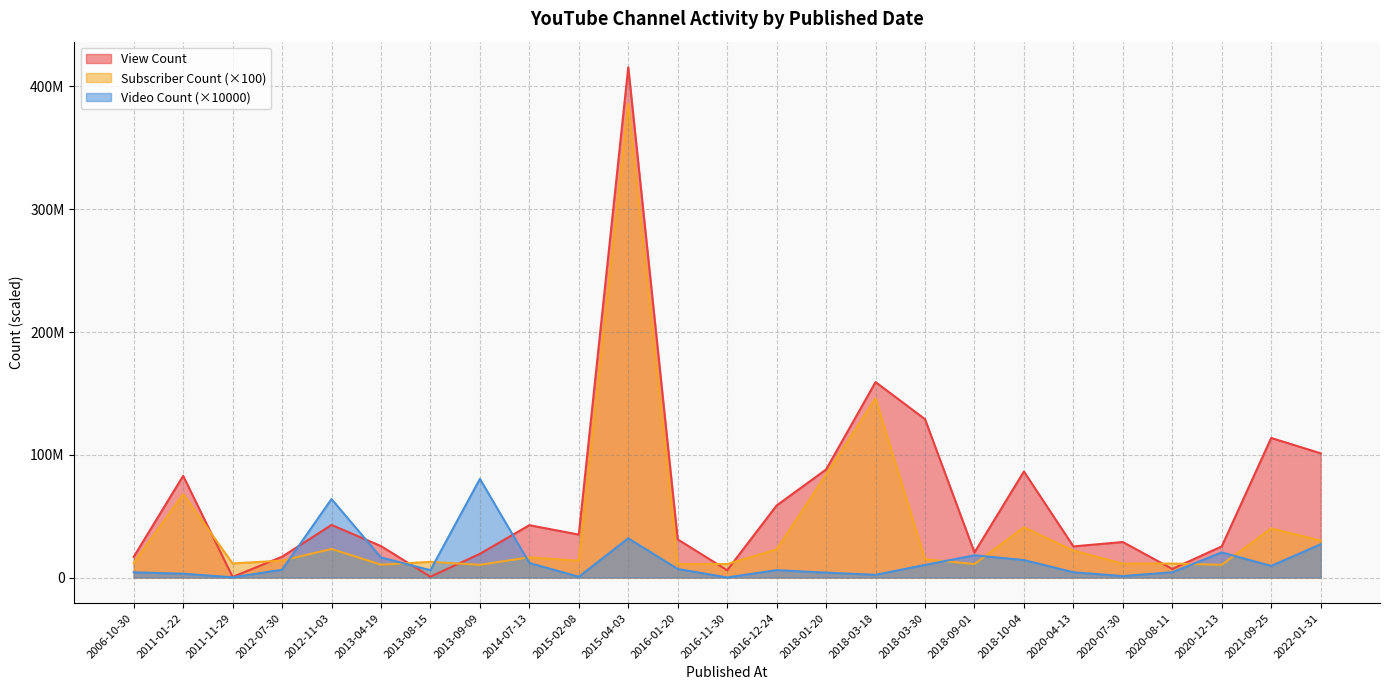

Is the value of Subscriber Count at 2006-10-30 greater than the value of View Count at 2006-10-30?

No